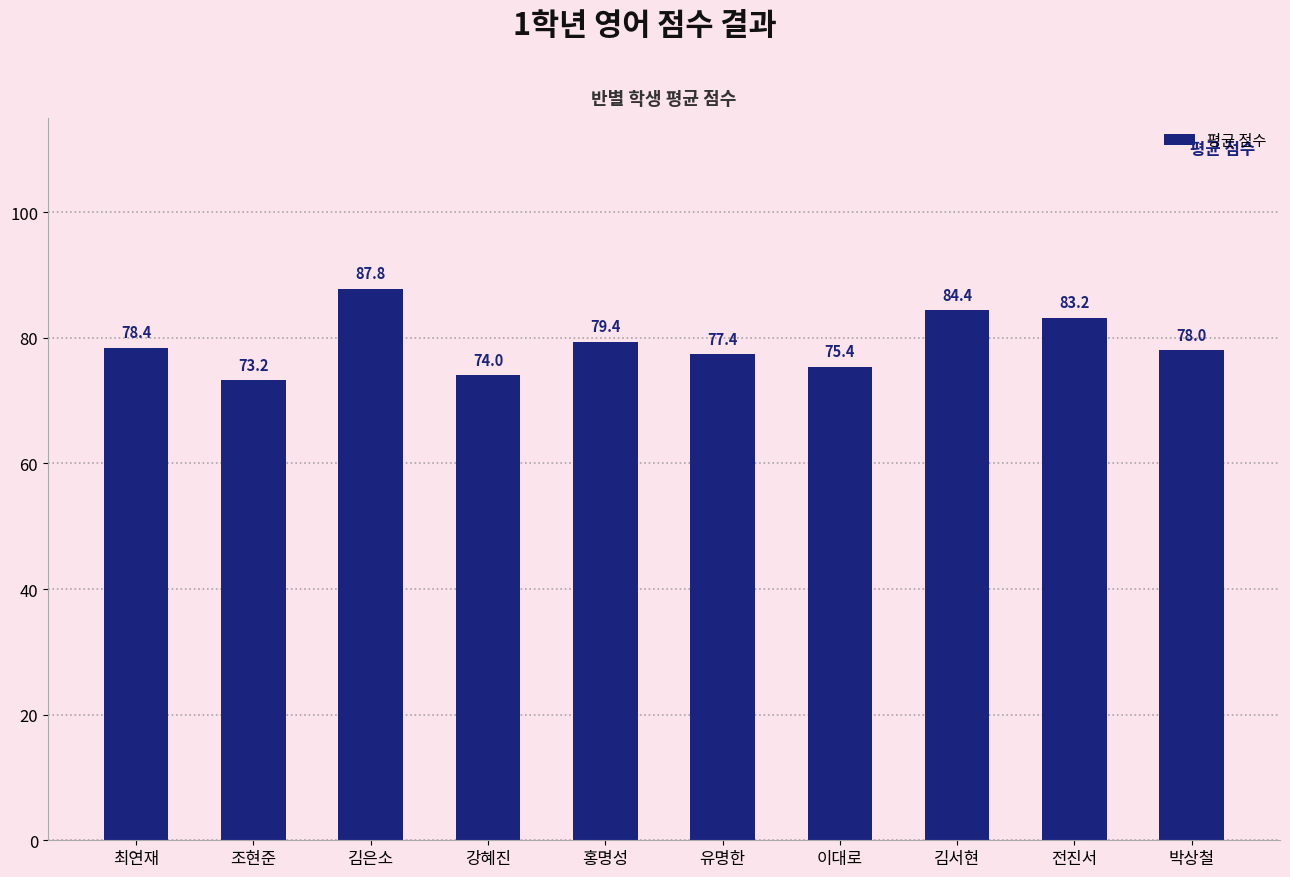

Is it true that the value at 박상철 is 134.1?

False